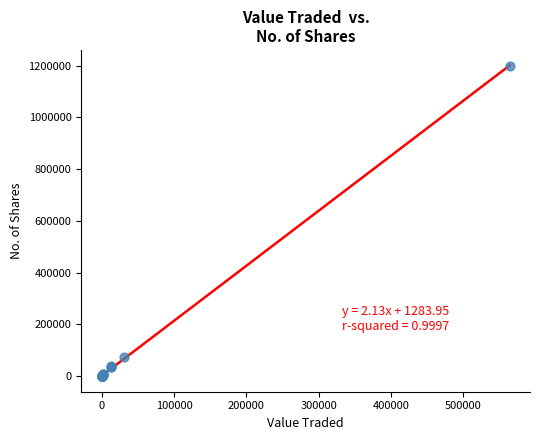

What Y value in the scatter plot is closest to 599932?

75643